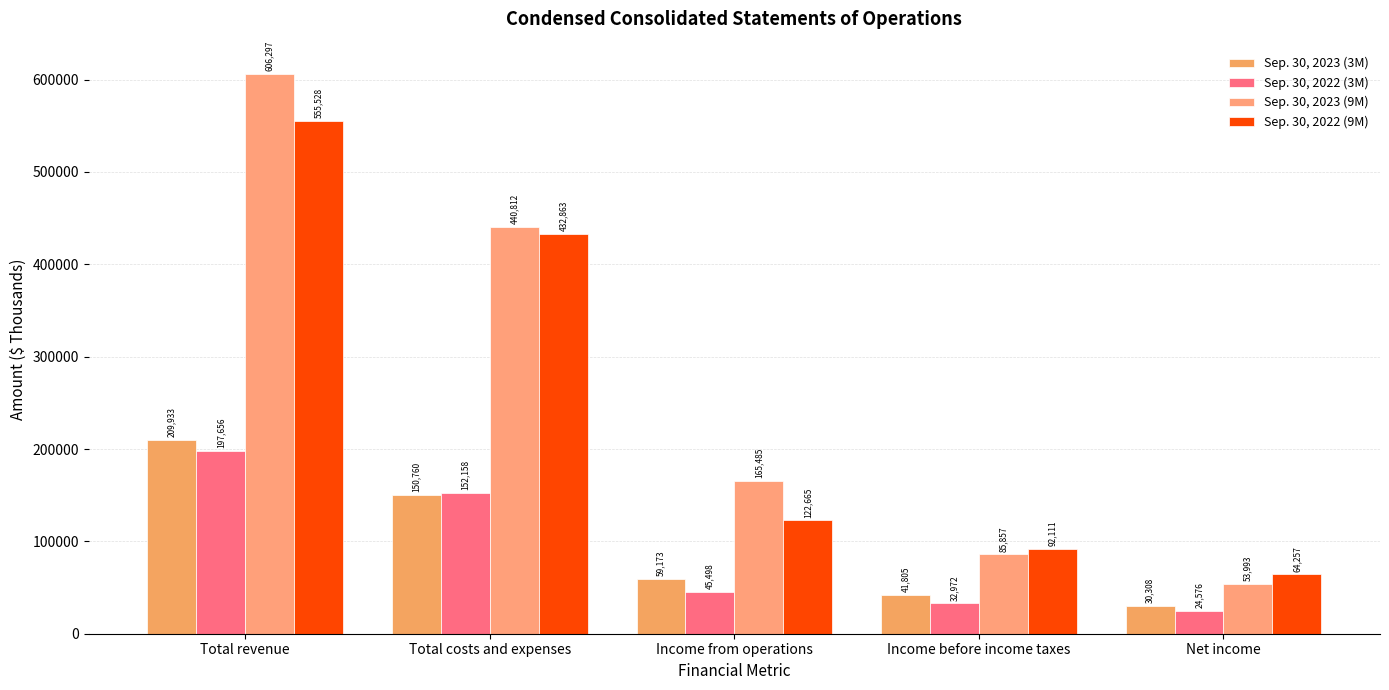

Which series has the widest spread of values?

Sep. 30, 2023 (9M)